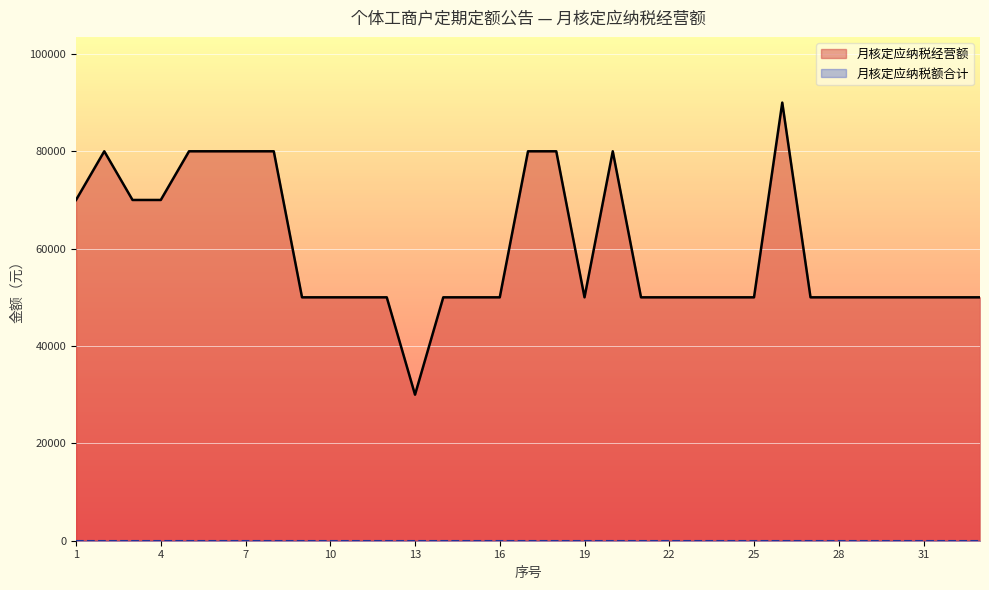

Where is the data nearest to the value 60000?

1